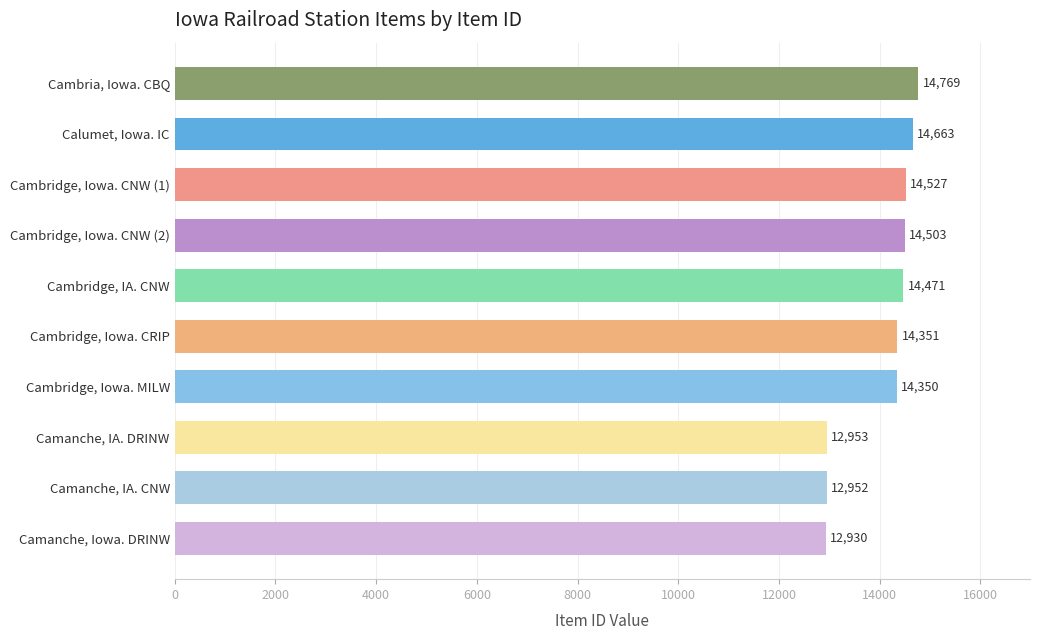

Where is the data nearest to the value 13849?

Cambridge, Iowa. MILW